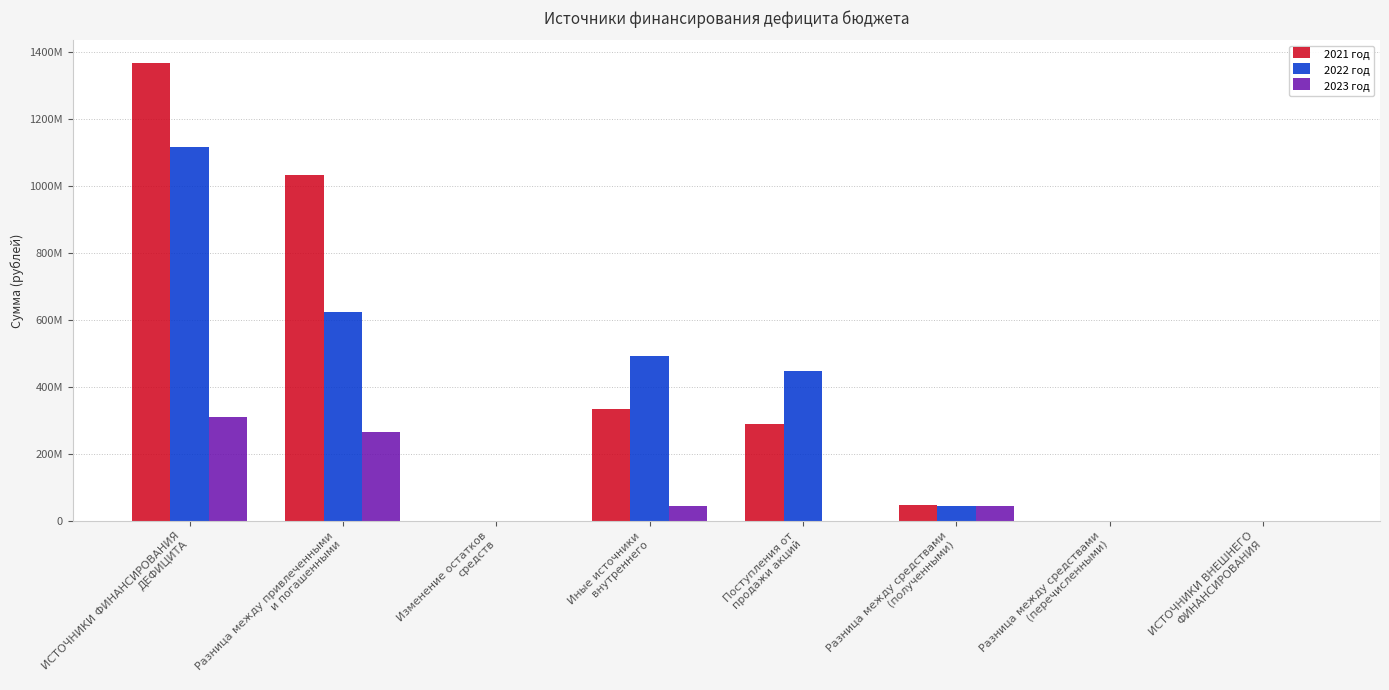

At which category is the sum across all series the highest?

ИСТОЧНИКИ ФИНАНСИРОВАНИЯ
ДЕФИЦИТА